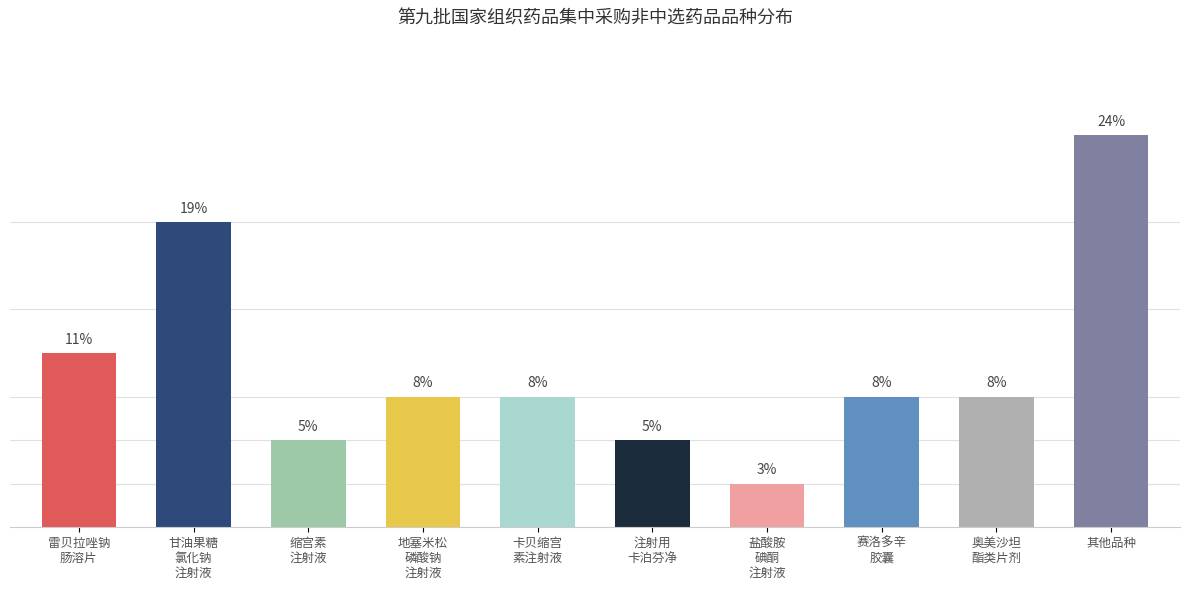

At which label does the data first exceed 3?

雷贝拉唑钠
肠溶片